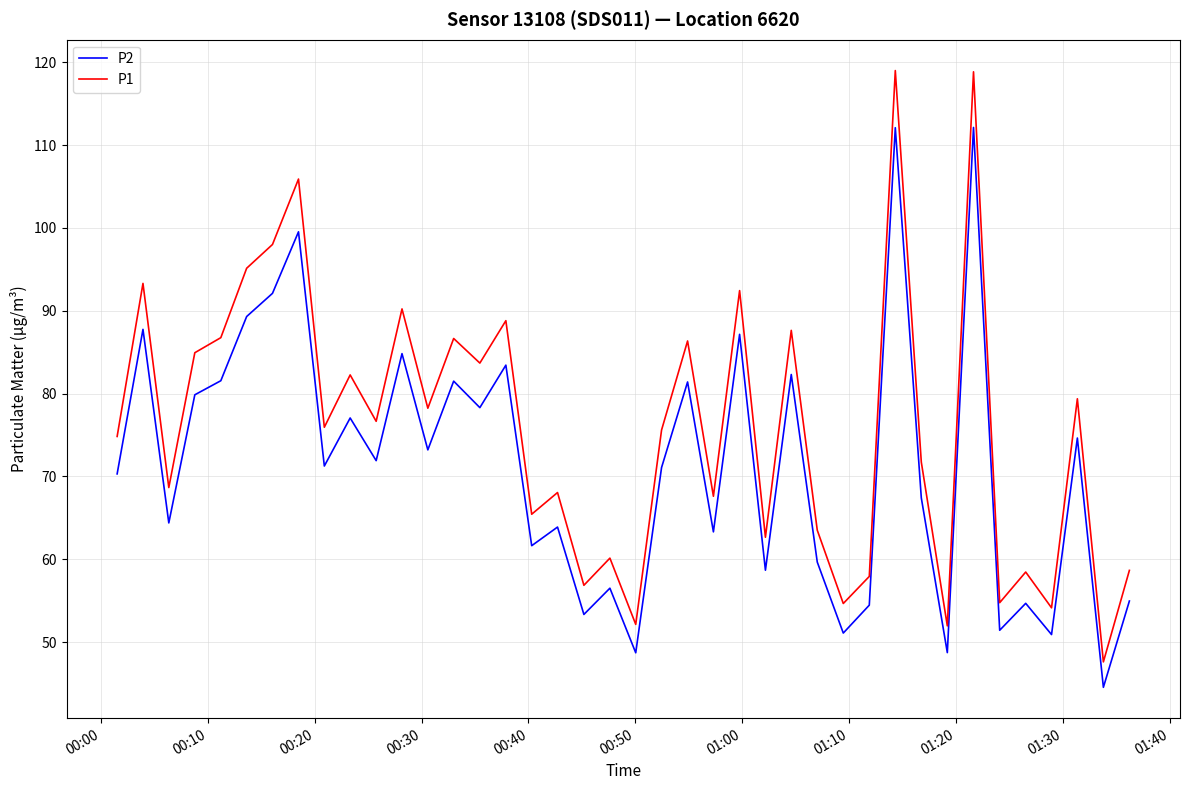

True or false: P2 has more than 1 points higher than both neighbors.

True